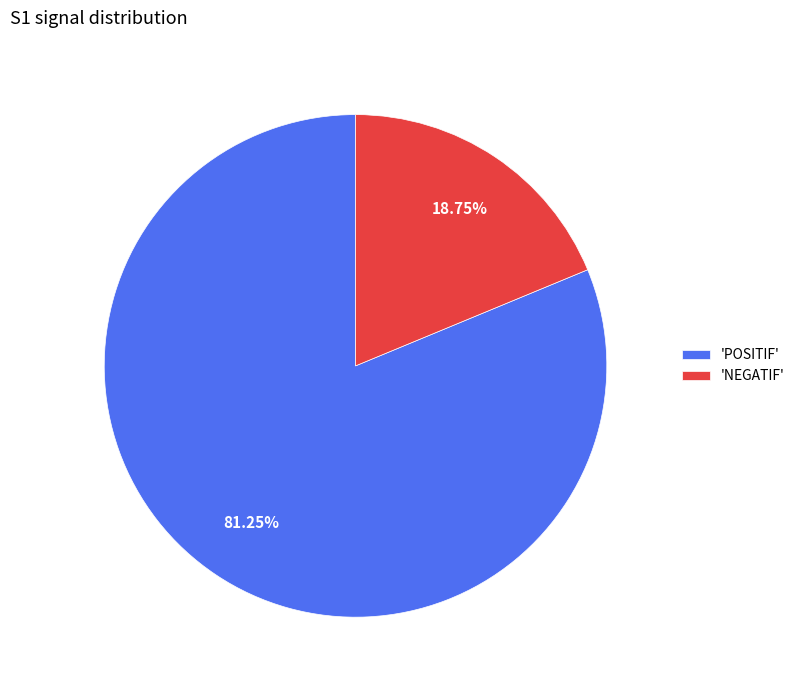

Is the sum of 'POSITIF' and 'NEGATIF' greater than half?

Yes